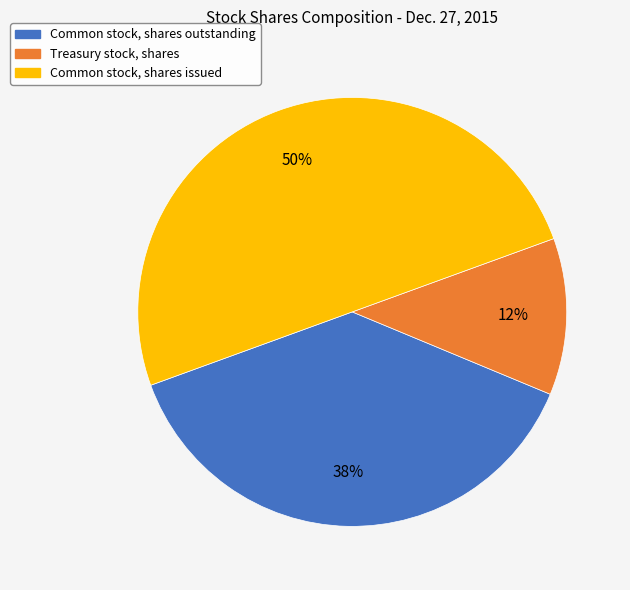

Approximately how many times larger is the value at Common stock, shares outstanding compared to Treasury stock, shares?

3.2